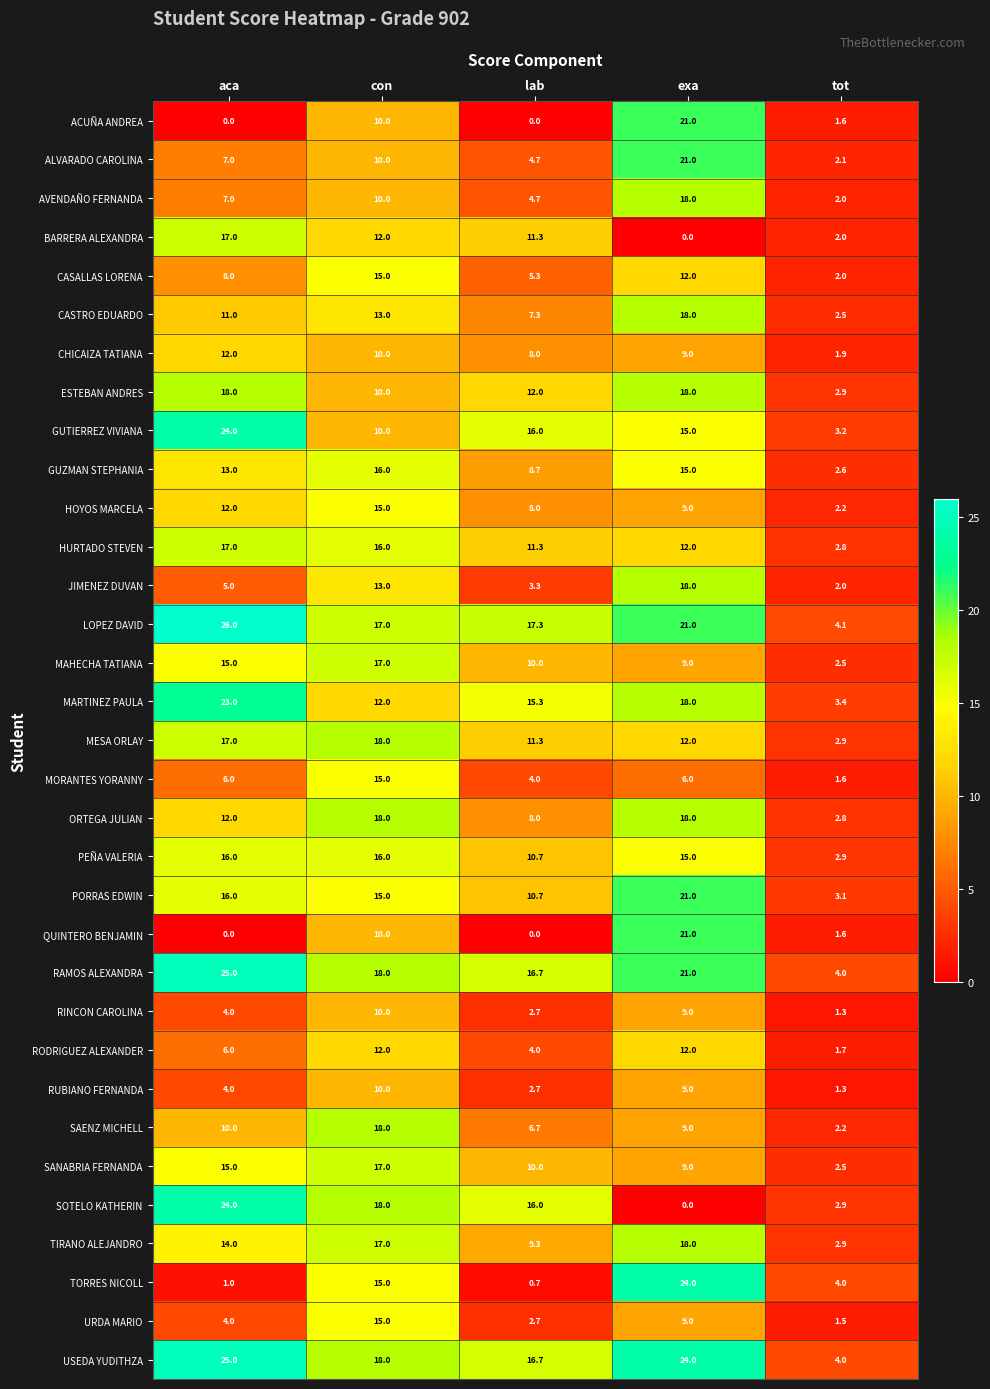

What is the difference between the highest and lowest values at tot?

2.8